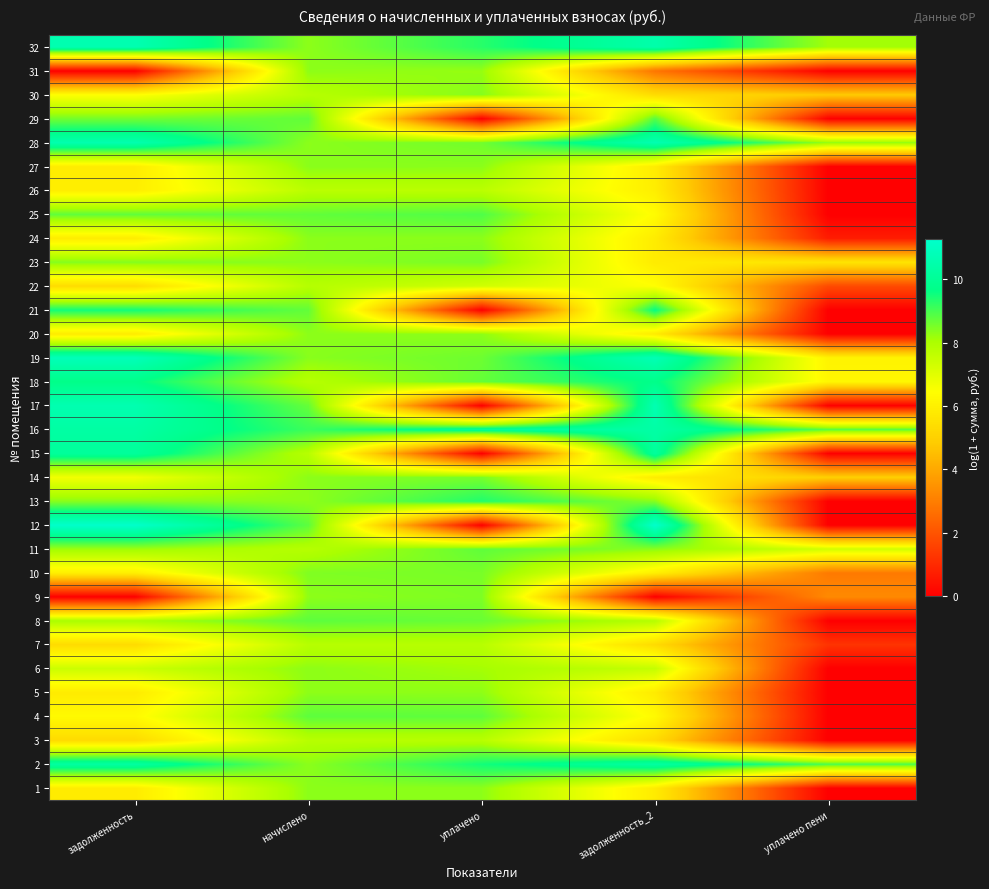

Reading left to right, extract all data points from this chart.

1: задолженность=5.9	начислено=8.3	уплачено=8.3	задолженность_2=5.9	уплачено пени=0.0
2: задолженность=10.3	начислено=8.3	уплачено=9.5	задолженность_2=10.3	уплачено пени=9.0
3: задолженность=5.3	начислено=7.8	уплачено=7.8	задолженность_2=5.3	уплачено пени=0.0
4: задолженность=6.3	начислено=8.8	уплачено=8.8	задолженность_2=6.3	уплачено пени=0.0
5: задолженность=5.8	начислено=8.3	уплачено=8.3	задолженность_2=5.8	уплачено пени=0.0
6: задолженность=7.4	начислено=8.3	уплачено=8.1	задолженность_2=7.6	уплачено пени=0.0
7: задолженность=5.3	начислено=7.8	уплачено=7.8	задолженность_2=5.3	уплачено пени=1.2
8: задолженность=8.0	начислено=8.8	уплачено=8.7	задолженность_2=7.8	уплачено пени=0.0
9: задолженность=0.0	начислено=8.3	уплачено=8.5	задолженность_2=0.0	уплачено пени=3.3
10: задолженность=6.0	начислено=8.5	уплачено=8.5	задолженность_2=6.0	уплачено пени=2.9
11: задолженность=8.2	начислено=7.8	уплачено=8.8	задолженность_2=8.4	уплачено пени=7.3
12: задолженность=11.2	начислено=8.8	уплачено=0.0	задолженность_2=11.3	уплачено пени=0.0
13: задолженность=8.4	начислено=8.3	уплачено=9.4	задолженность_2=8.4	уплачено пени=0.0
14: задолженность=6.7	начислено=8.3	уплачено=8.5	задолженность_2=5.9	уплачено пени=5.0
15: задолженность=10.1	начислено=7.8	уплачено=0.0	задолженность_2=10.1	уплачено пени=0.0
16: задолженность=10.3	начислено=9.1	уплачено=10.1	задолженность_2=10.4	уплачено пени=8.8
17: задолженность=10.6	начислено=8.7	уплачено=0.0	задолженность_2=10.7	уплачено пени=0.0
18: задолженность=9.7	начислено=7.8	уплачено=8.7	задолженность_2=9.7	уплачено пени=6.2
19: задолженность=10.8	начислено=8.4	уплачено=8.6	задолженность_2=10.7	уплачено пени=6.1
20: задолженность=5.9	начислено=8.3	уплачено=8.3	задолженность_2=5.9	уплачено пени=0.0
21: задолженность=9.5	начислено=8.7	уплачено=0.0	задолженность_2=9.6	уплачено пени=0.0
22: задолженность=5.4	начислено=7.8	уплачено=7.3	задолженность_2=6.5	уплачено пени=1.8
23: задолженность=8.4	начислено=8.3	уплачено=8.5	задолженность_2=5.8	уплачено пени=5.6
24: задолженность=5.9	начислено=8.3	уплачено=8.3	задолженность_2=5.9	уплачено пени=0.7
25: задолженность=8.8	начислено=8.7	уплачено=8.9	задолженность_2=6.4	уплачено пени=0.0
26: задолженность=5.9	начислено=7.7	уплачено=7.7	задолженность_2=5.9	уплачено пени=0.0
27: задолженность=5.9	начислено=8.4	уплачено=8.3	задолженность_2=5.9	уплачено пени=0.0
28: задолженность=10.6	начислено=8.3	уплачено=8.6	задолженность_2=10.6	уплачено пени=8.3
29: задолженность=8.6	начислено=8.7	уплачено=0.0	задолженность_2=8.9	уплачено пени=0.0
30: задолженность=6.4	начислено=7.8	уплачено=8.4	задолженность_2=5.4	уплачено пени=4.8
31: задолженность=0.0	начислено=8.3	уплачено=8.2	задолженность_2=2.8	уплачено пени=0.0
32: задолженность=10.6	начислено=8.3	уплачено=9.3	задолженность_2=10.5	уплачено пени=8.1